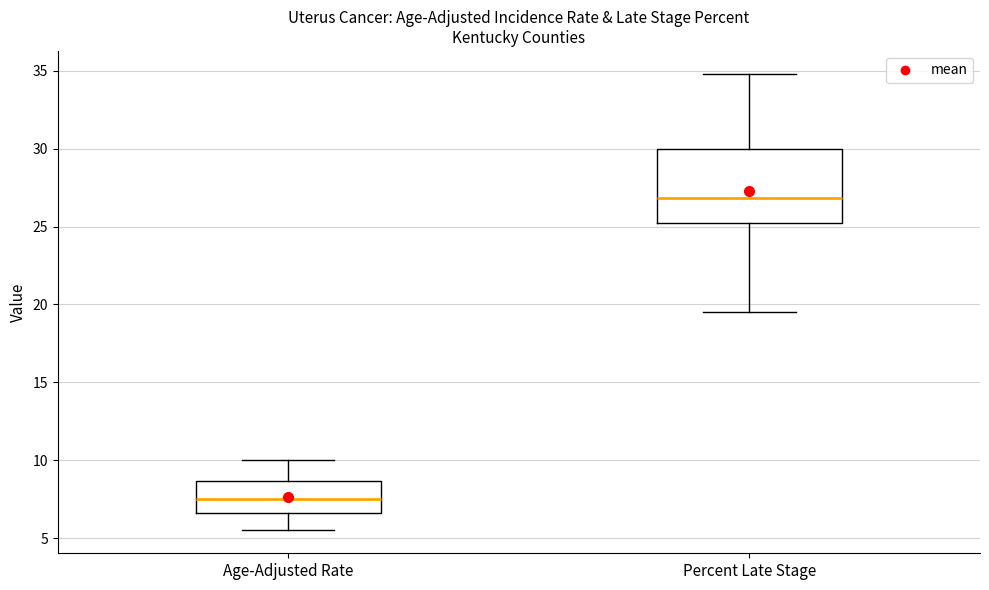

Where does the lower whisker of the box for Age-Adjusted Rate end on the y-axis? The values are not printed on the chart, so give them approximately, as read against the axis.

5.5